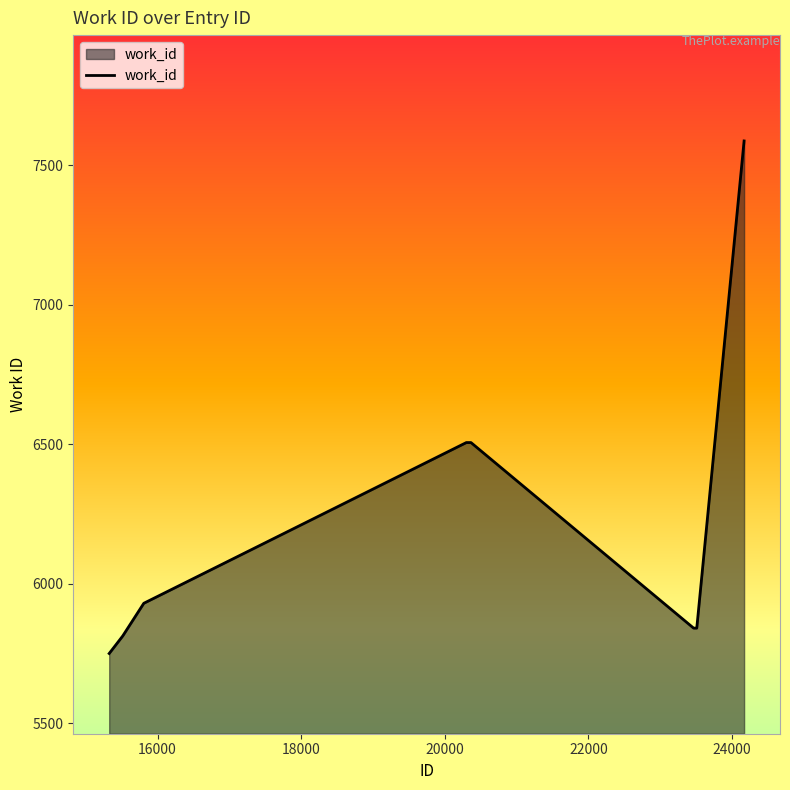

What is the greatest value displayed?

7587